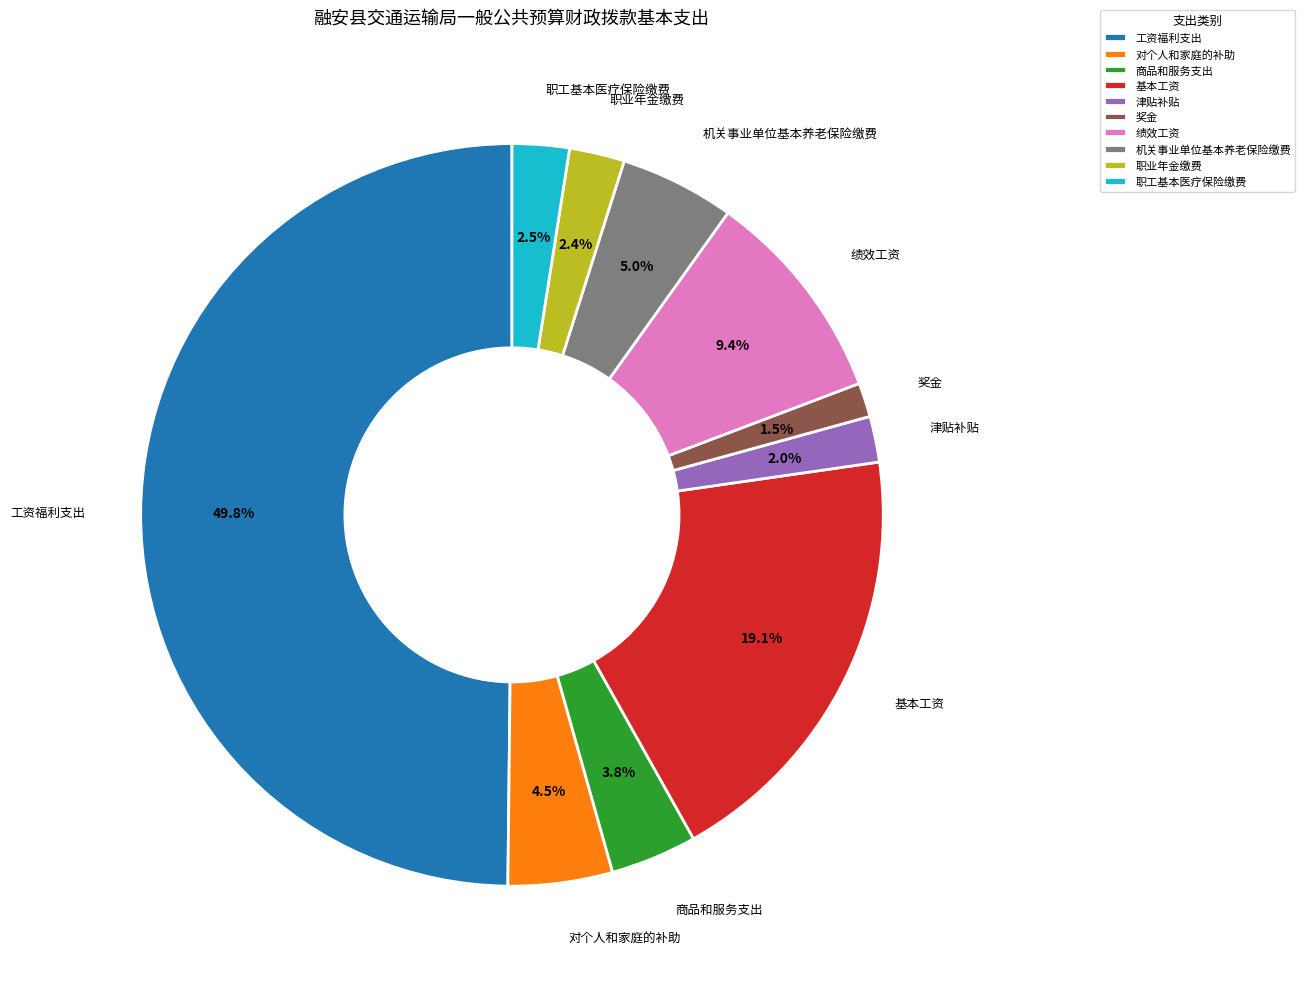

True or false: 商品和服务支出 accounts for 16% of the total.

False